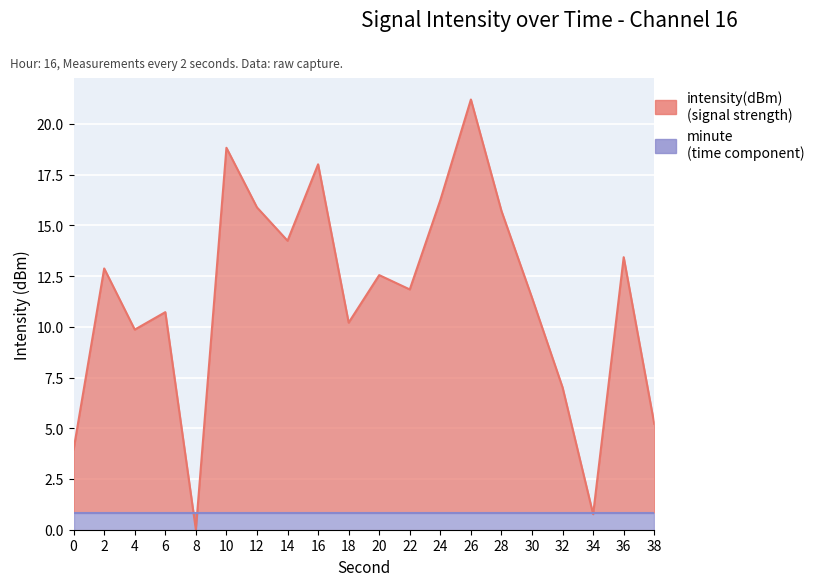

What is the value of the 13th point from the left?

16.2